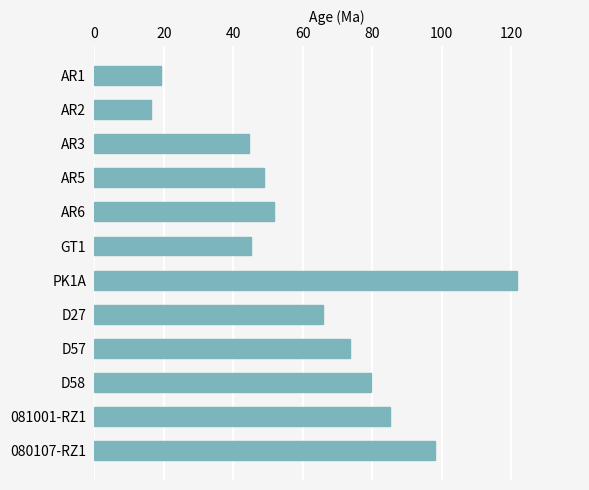

What is the change in value from AR5 to GT1?

-3.6